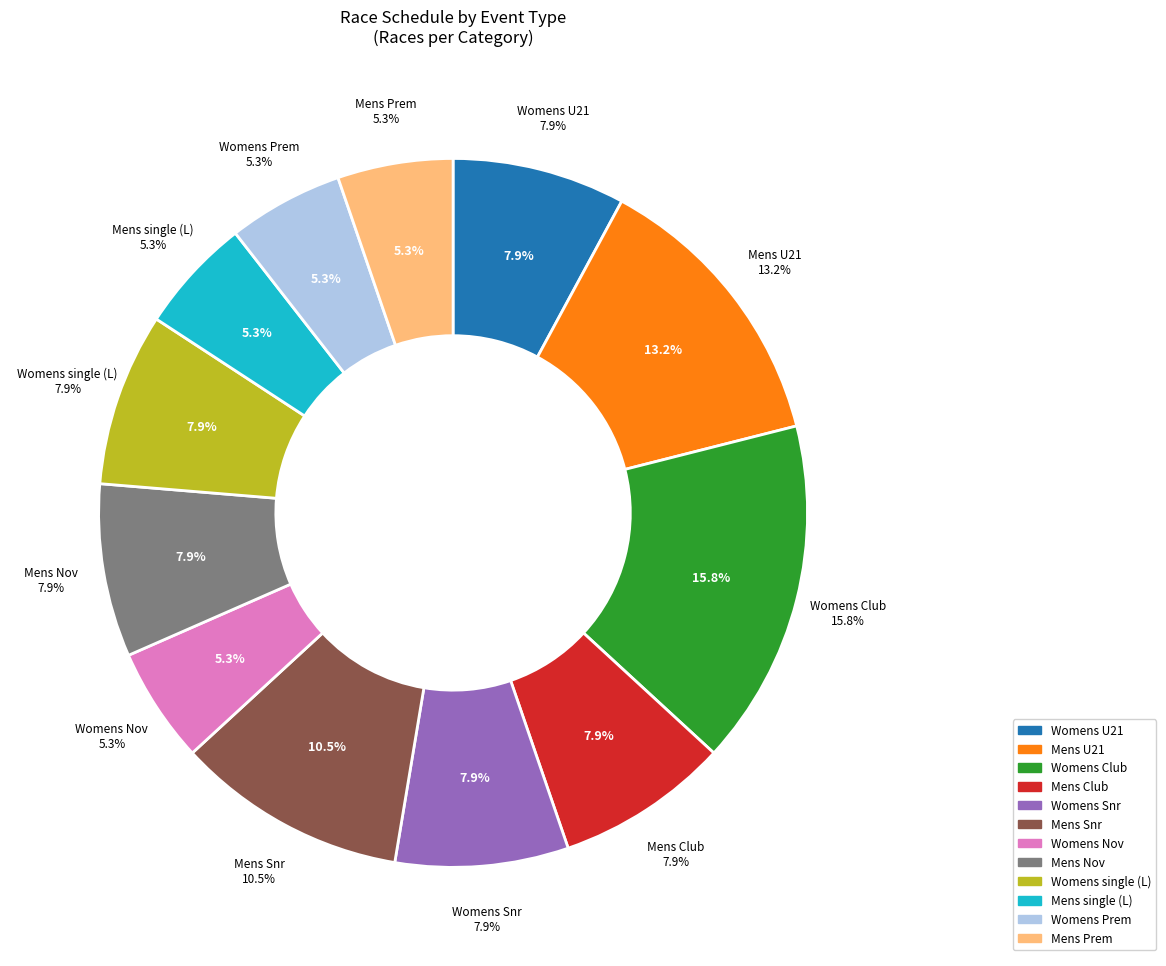

Is it true that Womens Prem coxless pair is 15% of the pie?

False